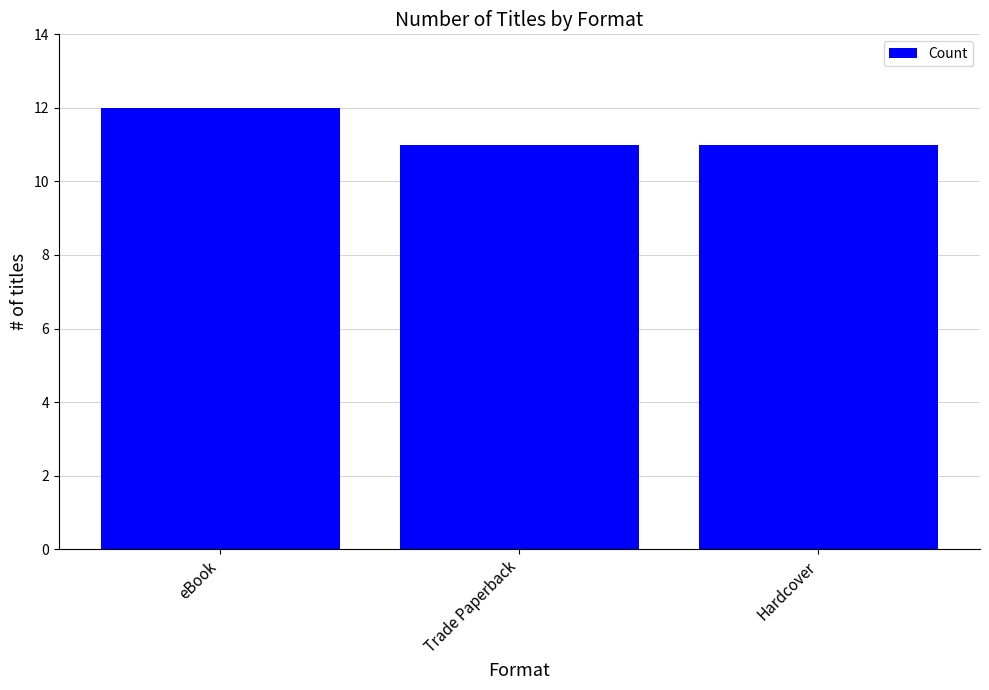

Reading left to right, extract all data points from this chart.

eBook=12	Trade Paperback=11	Hardcover=11